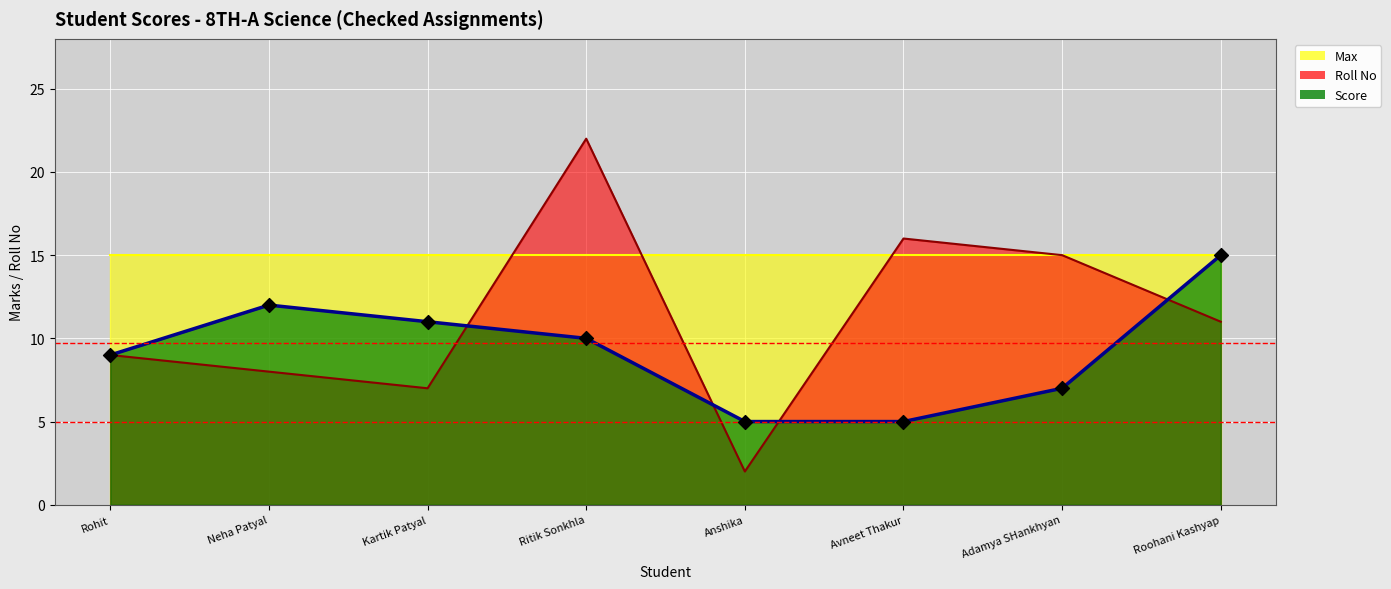

At which category is the sum across all series the highest?

Ritik Sonkhla